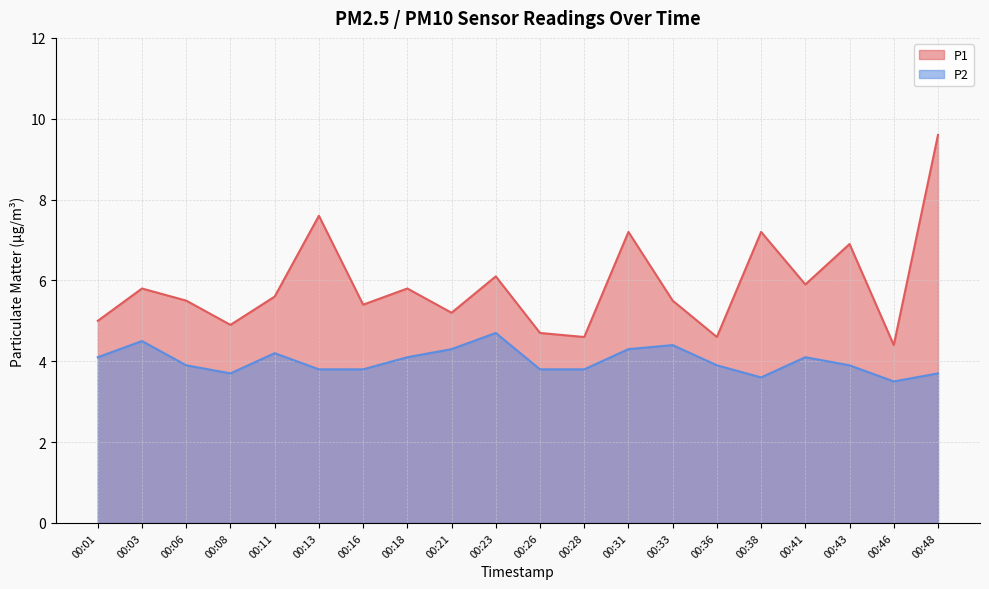

Between 00:11 and 00:41, which series saw the biggest shift?

P1